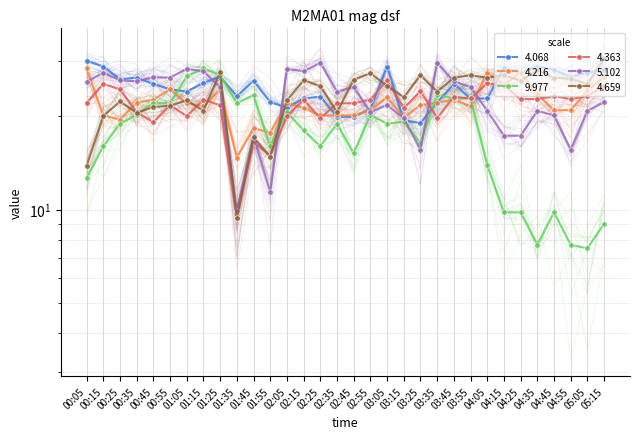

Is it true that 4.068 equals 48.1 at 00:15?

False